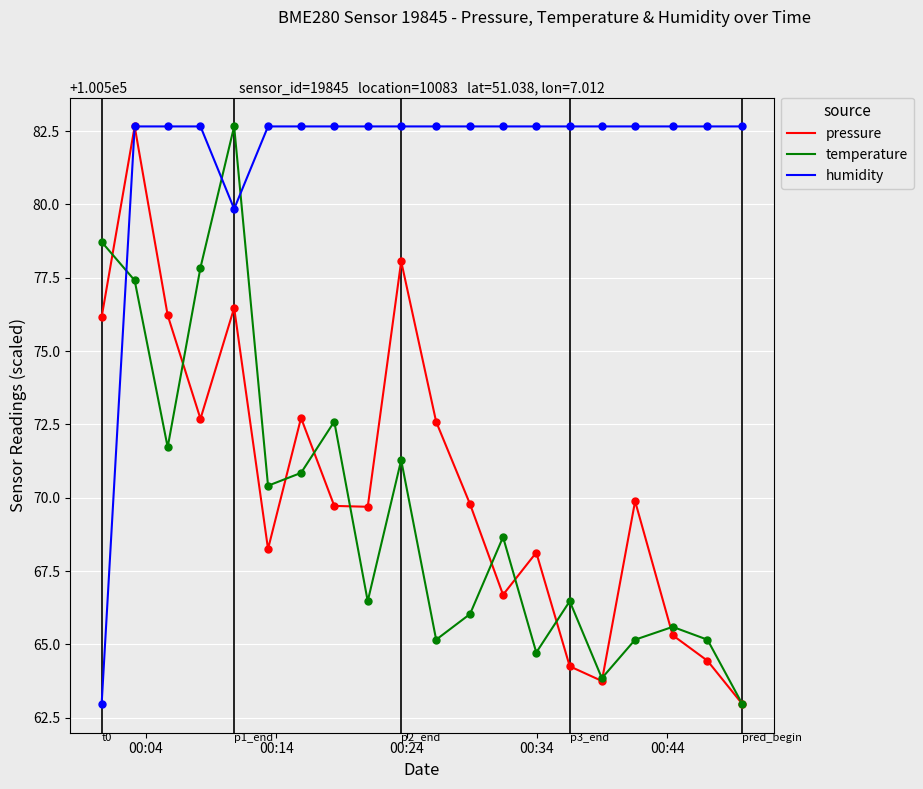

Which series has the largest total across all categories?

humidity